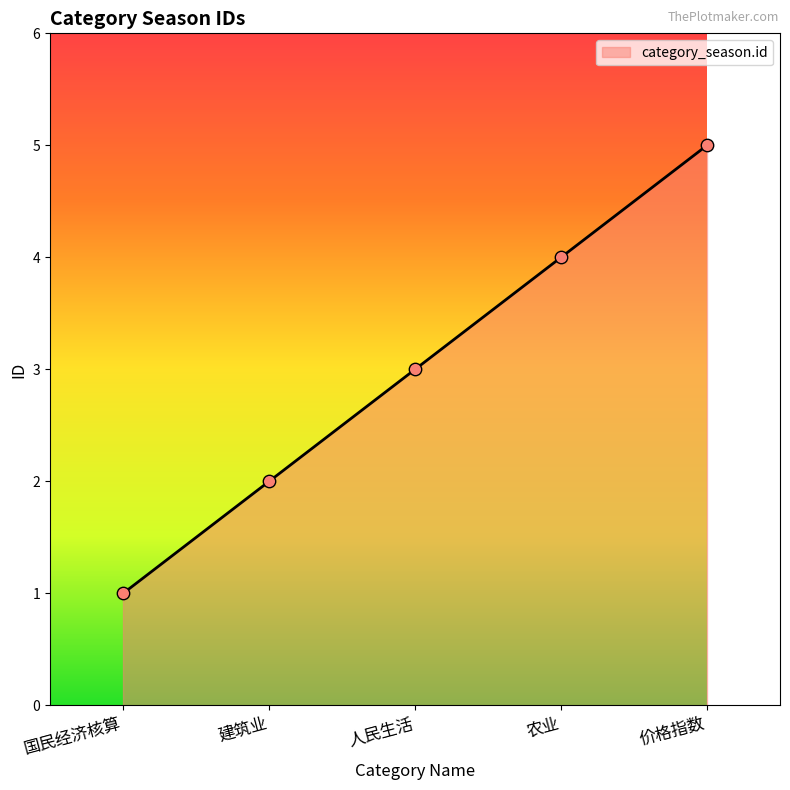

Between 建筑业 and 价格指数, which is larger?

价格指数